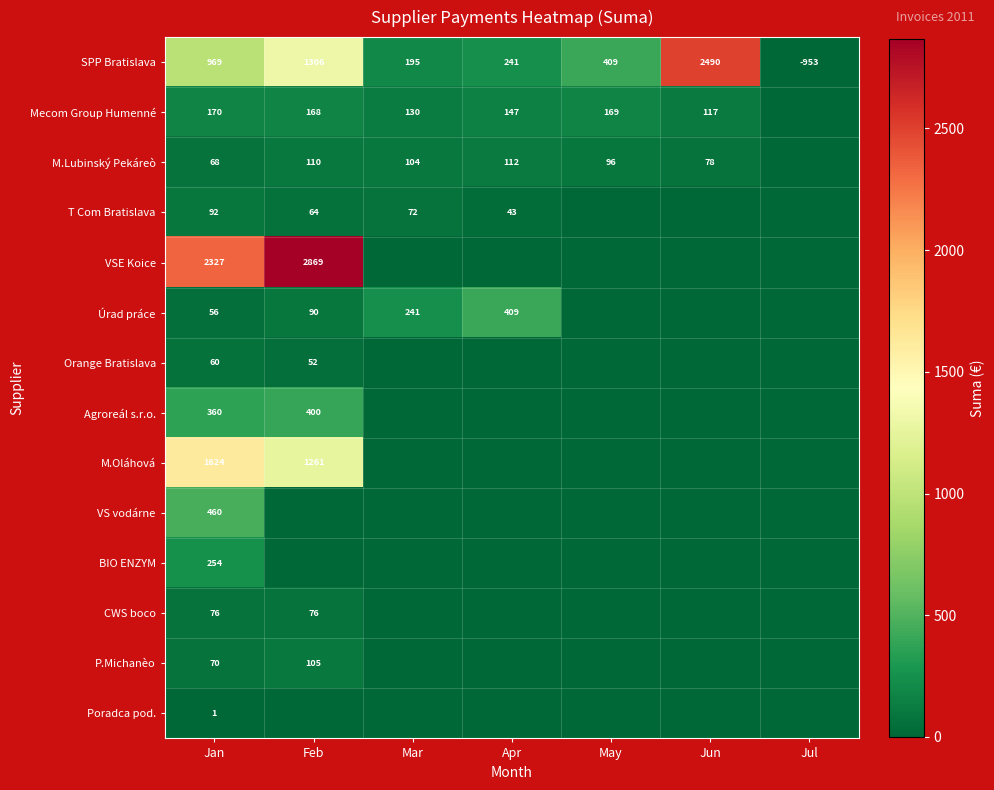

True or false: VSE Koice has a value of 2869 at Feb.

True